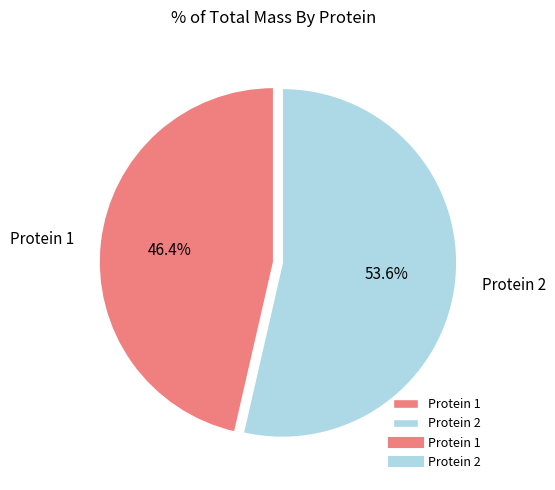

What is the majority slice?

Protein 2